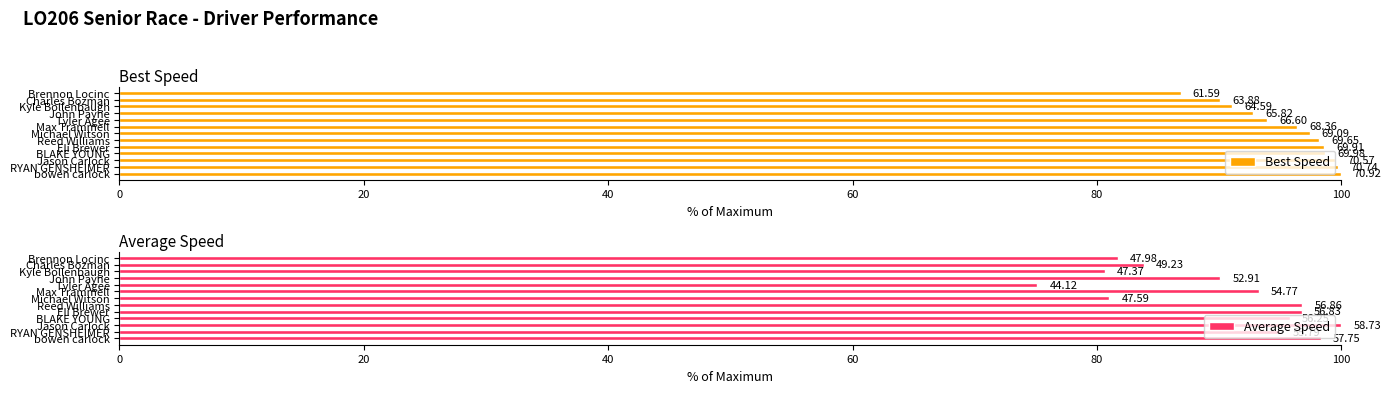

Which series has the largest total across all categories?

Best Speed